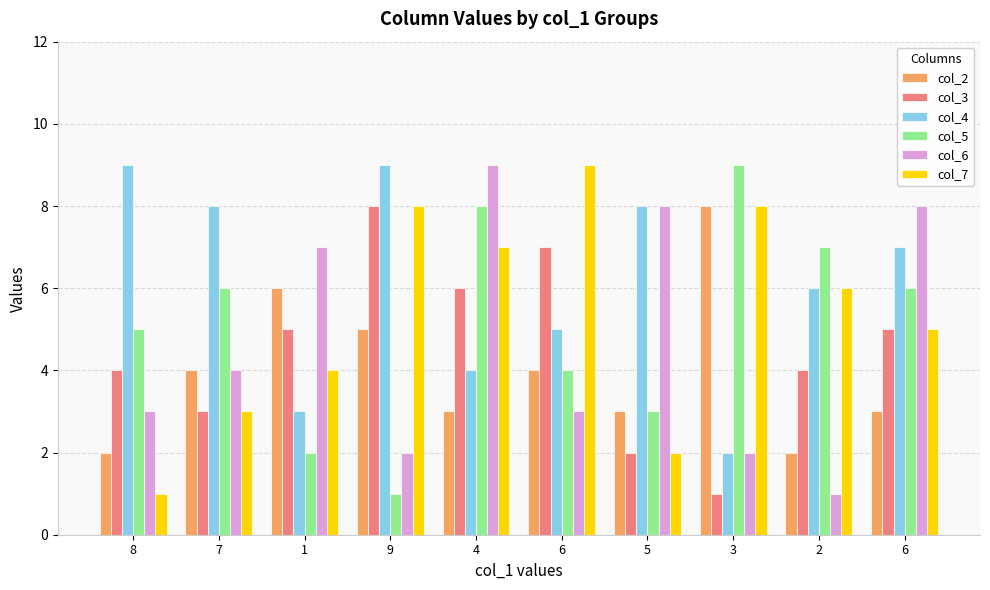

At which label is col_7 closest to 5?

6